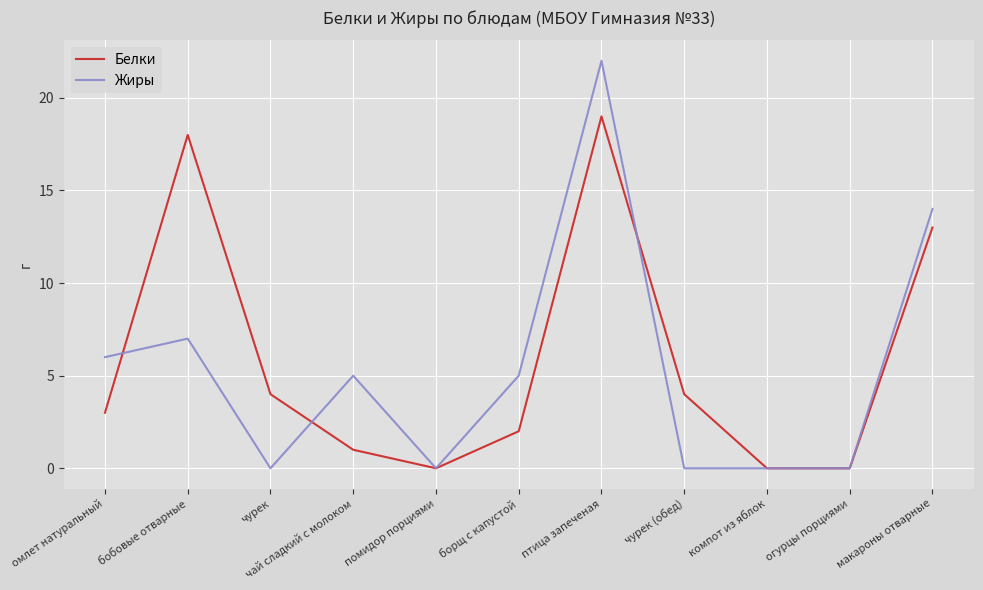

Is the value of Жиры at бобовые отварные greater than the value of Белки at макароны отварные?

No